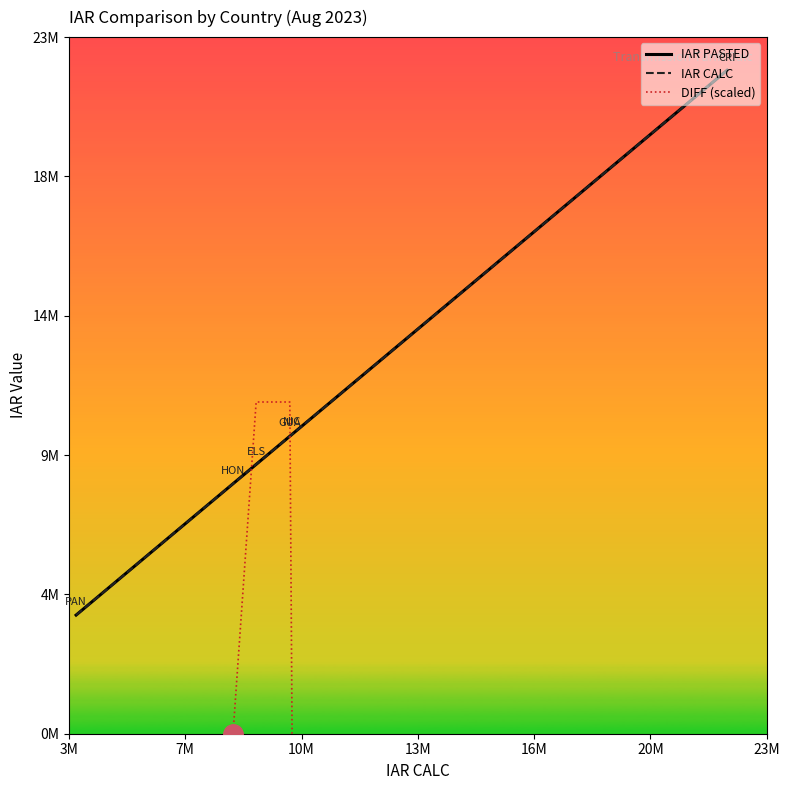

How many data points in DIFF (scaled) are less than 0?

2